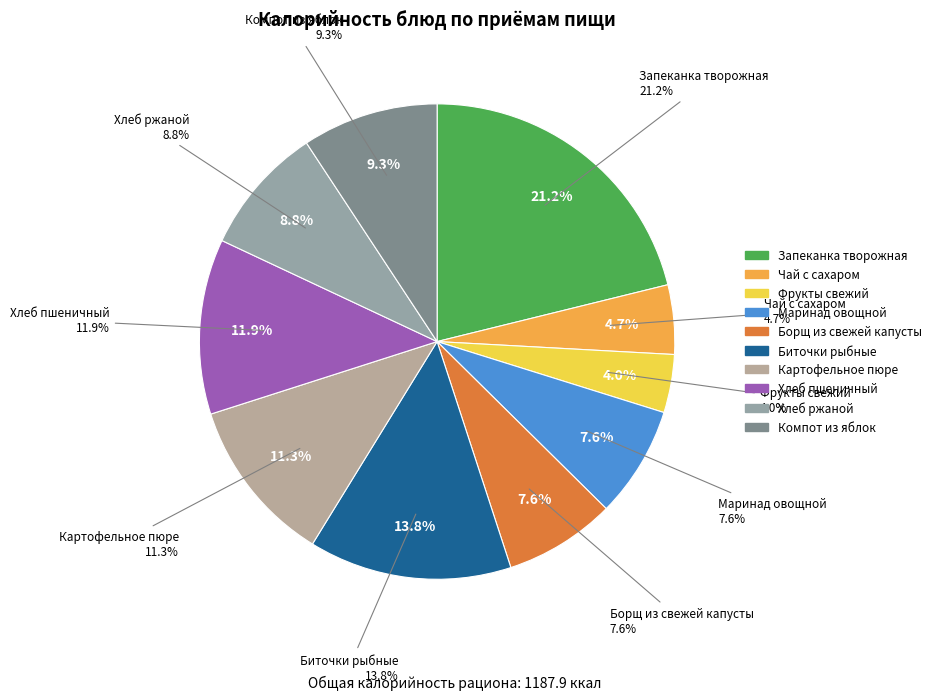

Which has a higher value, Маринад овощной or Хлеб пшеничный?

Хлеб пшеничный